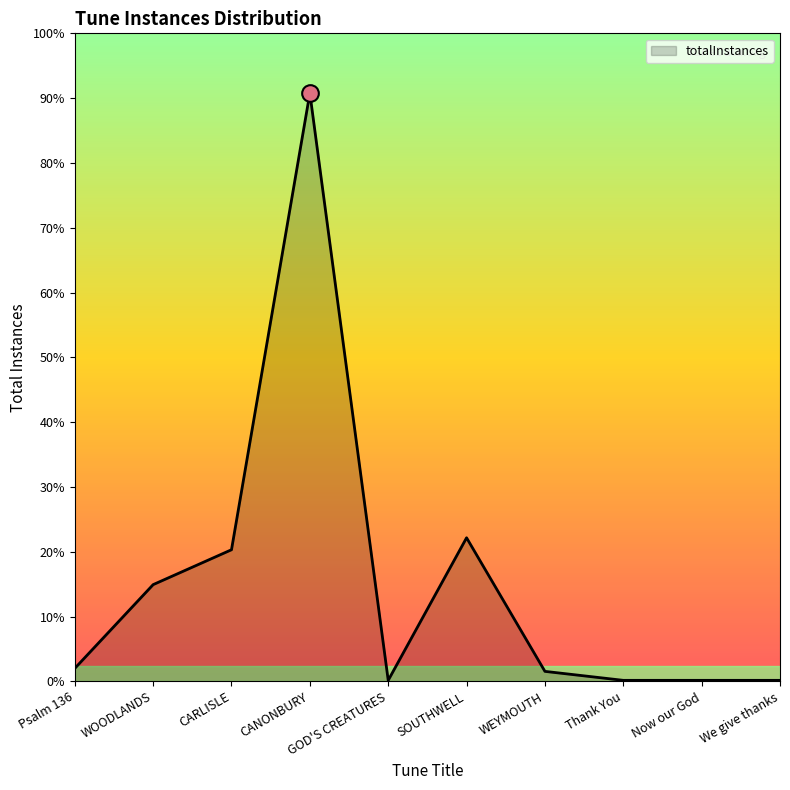

Does the chart have visible grid lines?

No